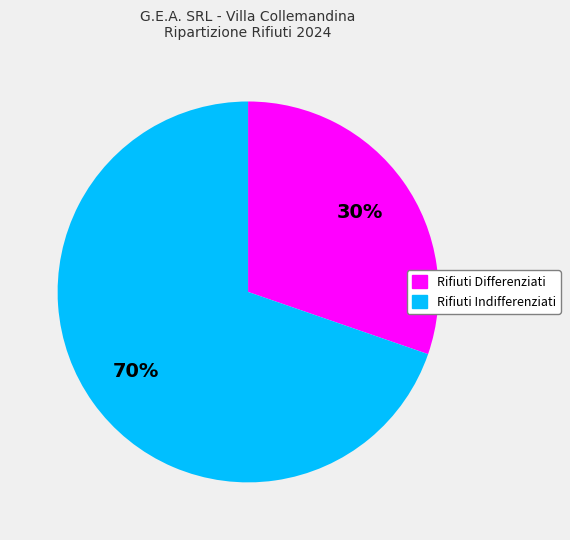

To the nearest percent, what is the average slice percentage?

50%